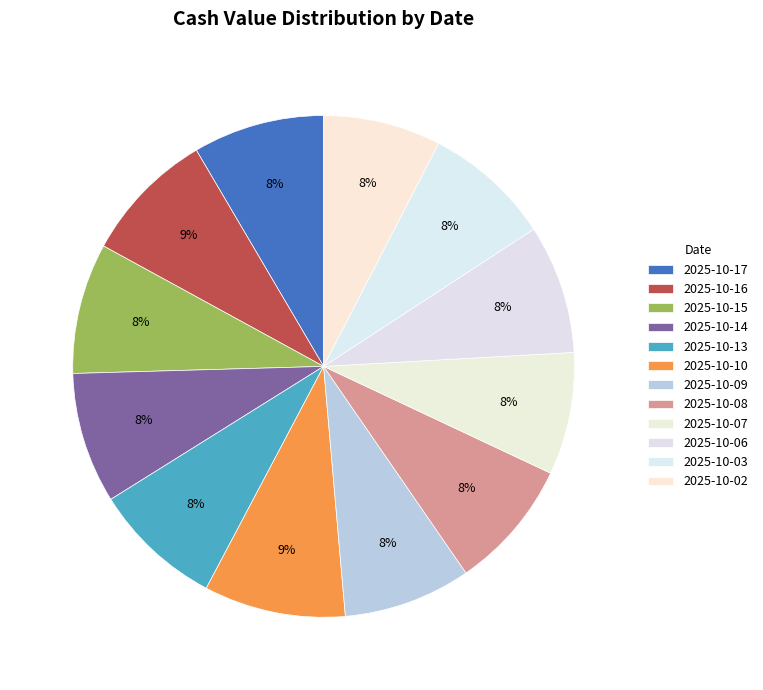

Which slice is the smallest?

2025-10-02